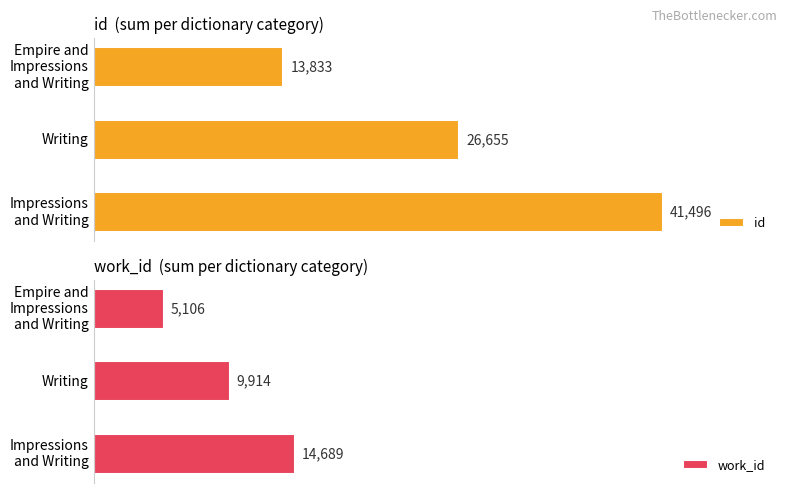

Where is id nearest to the value 27664?

Writing